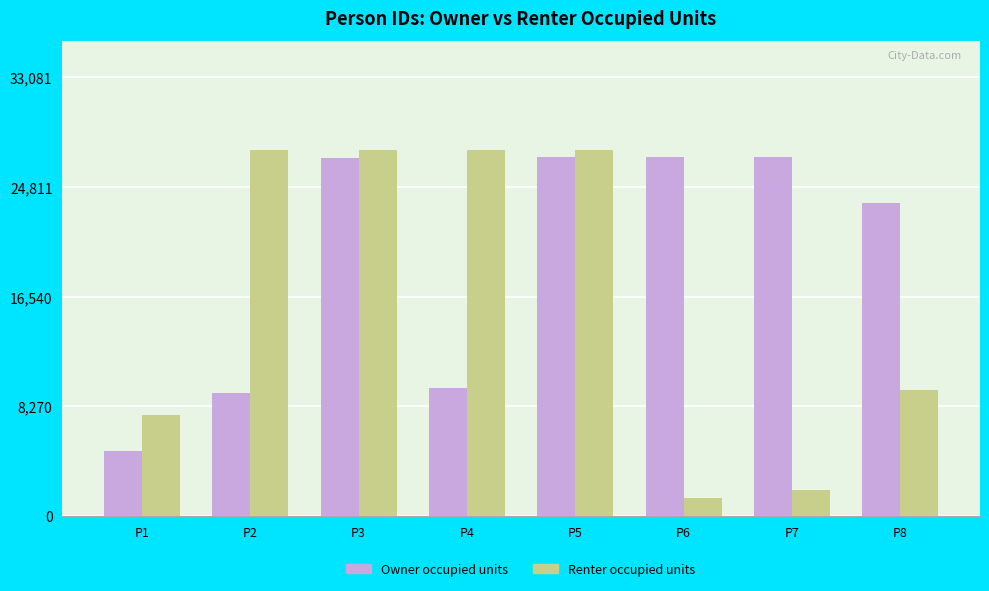

What is the difference between the maximum and minimum values in the Owner occupied units series?

22198